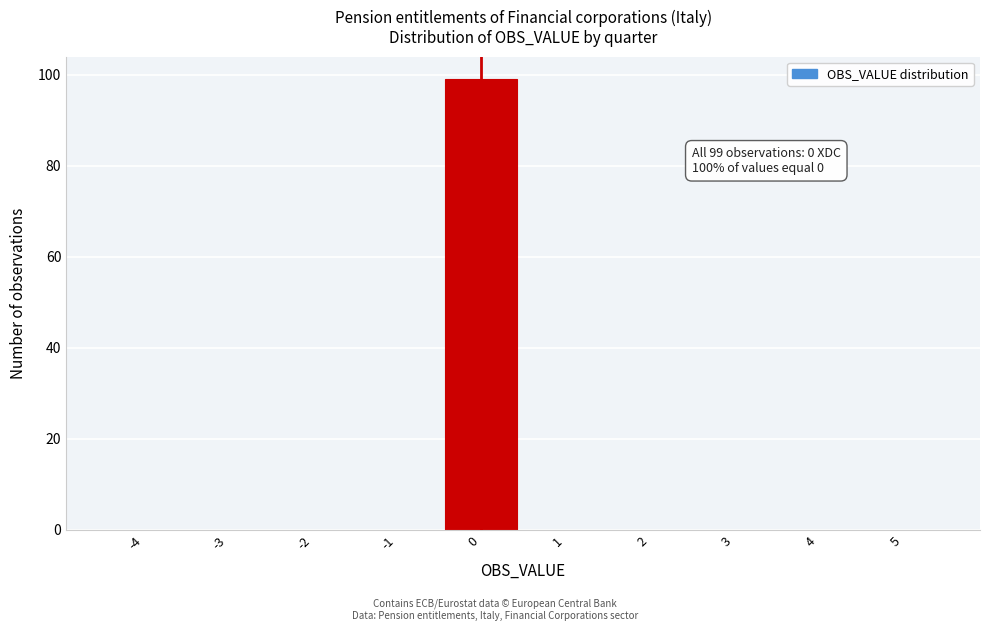

Which range on the x-axis has the tallest bar?

-0.5 to 0.5